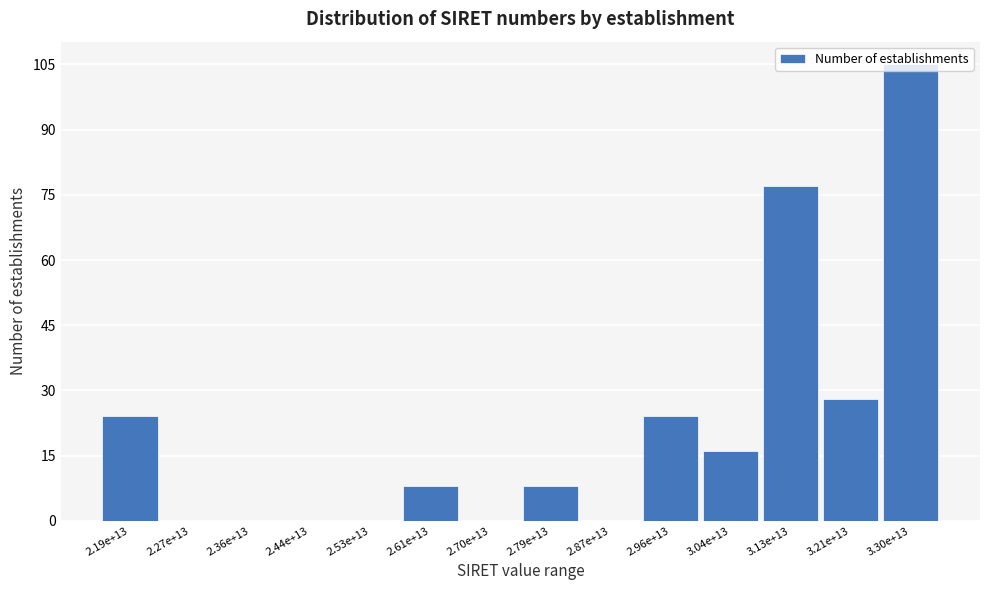

What is the sum of the values at 2.70e+13 and 2.61e+13?

8